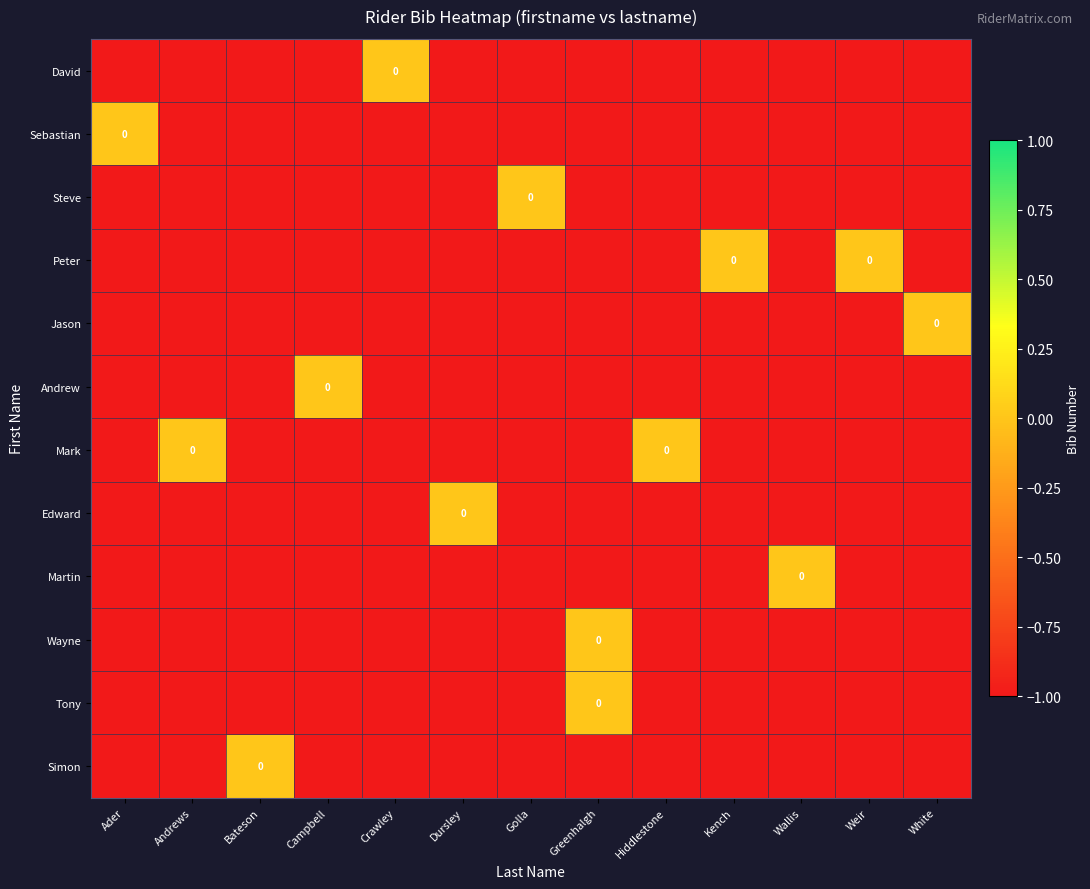

What is the minimum value shown in the chart?

-1